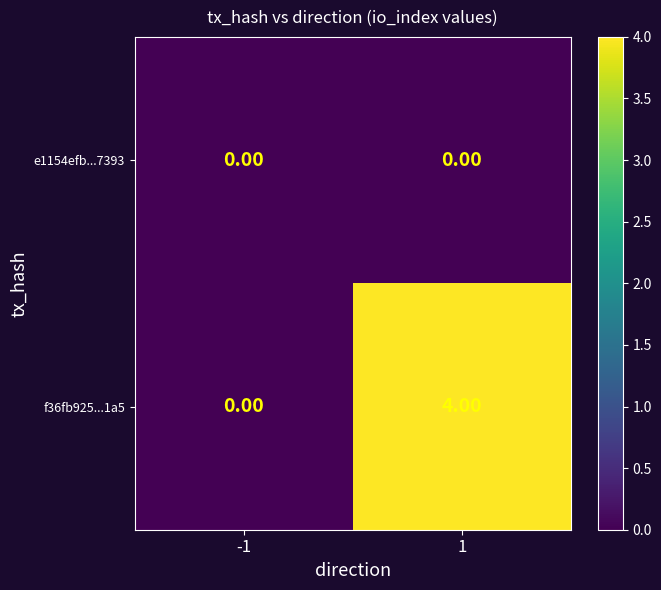

Which series has the largest total across all categories?

f36fb925...1a5